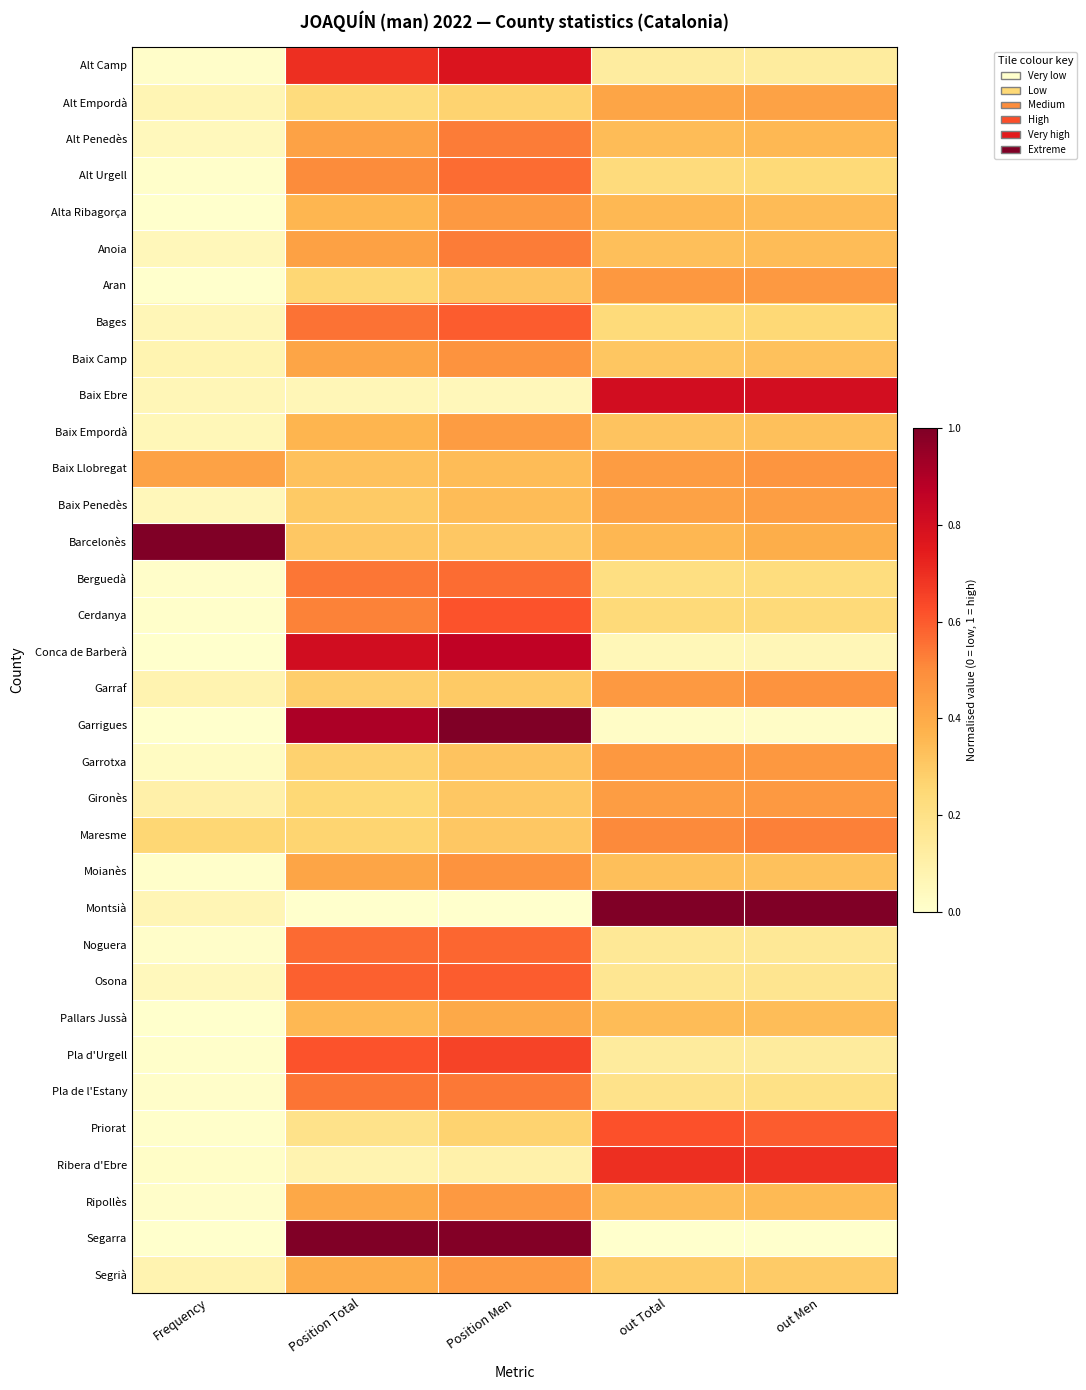

At which category does the chart reach its minimum across all series?

Frequency